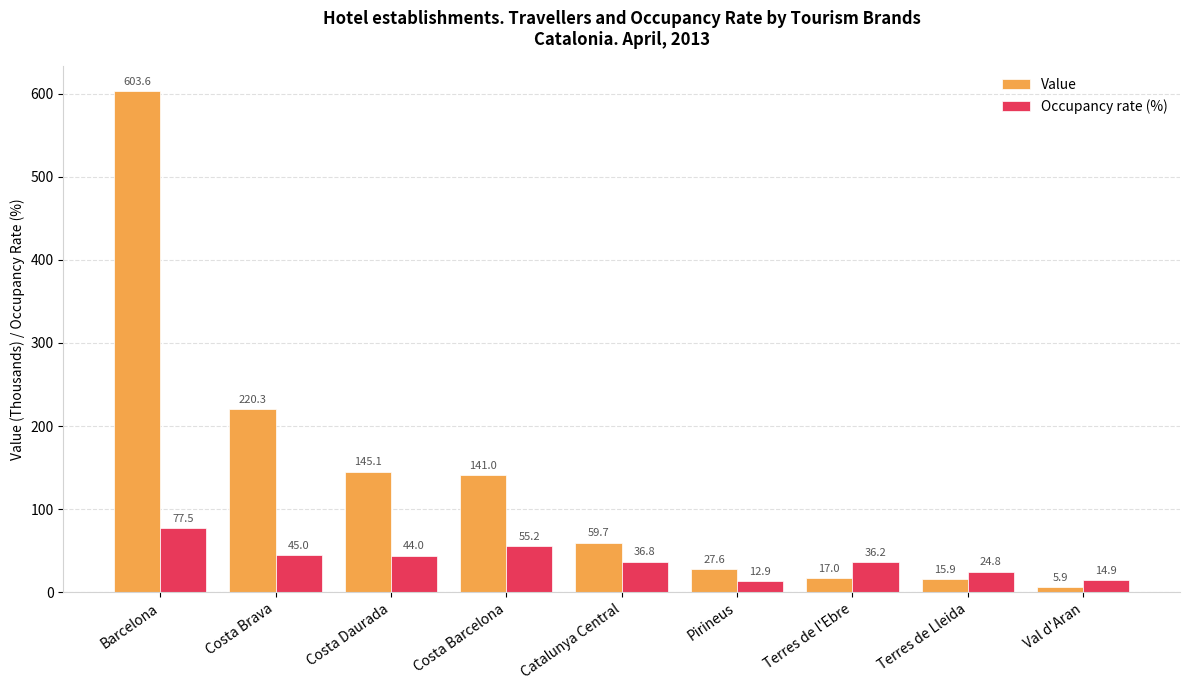

Reading right to left, extract all data points from this chart.

Value: 5.9	15.9	17.0	27.6	59.7	141.0	145.1	220.3	603.6
Occupancy rate (%): 14.9	24.8	36.2	12.9	36.8	55.2	44.0	45.0	77.5